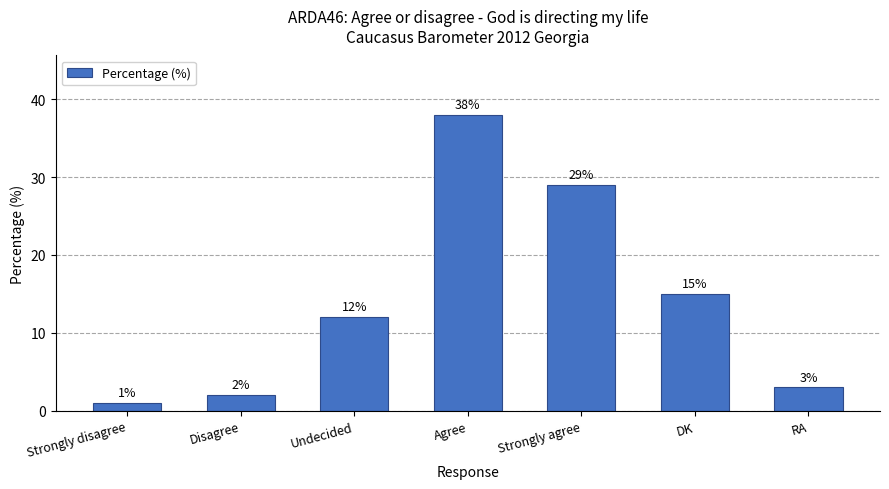

List the labels in order of value, smallest first.

Strongly disagree, Disagree, RA, Undecided, DK, Strongly agree, Agree